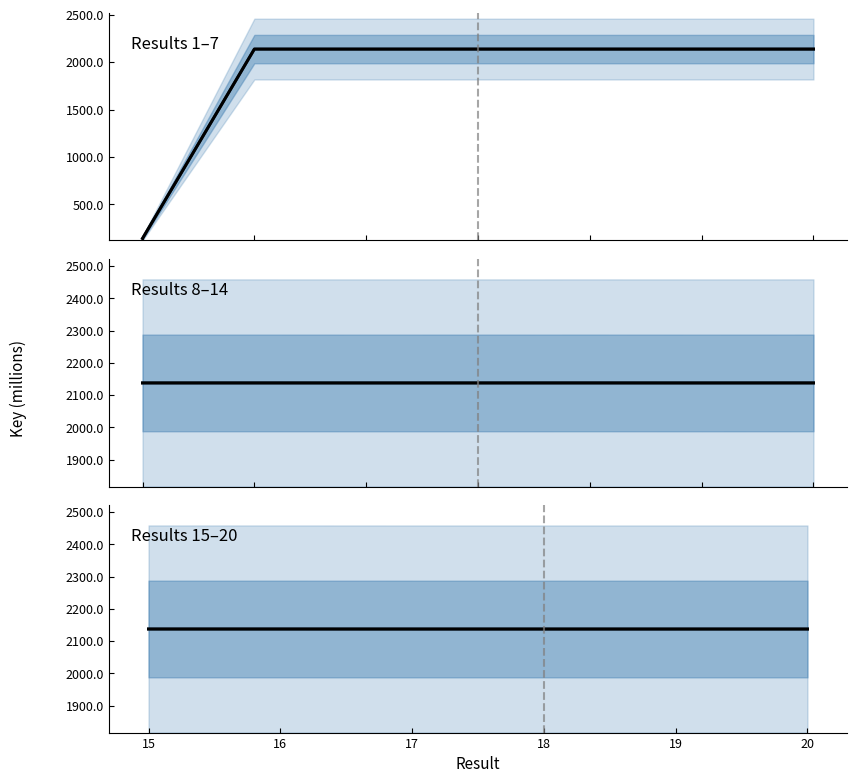

Does the chart have visible grid lines?

No